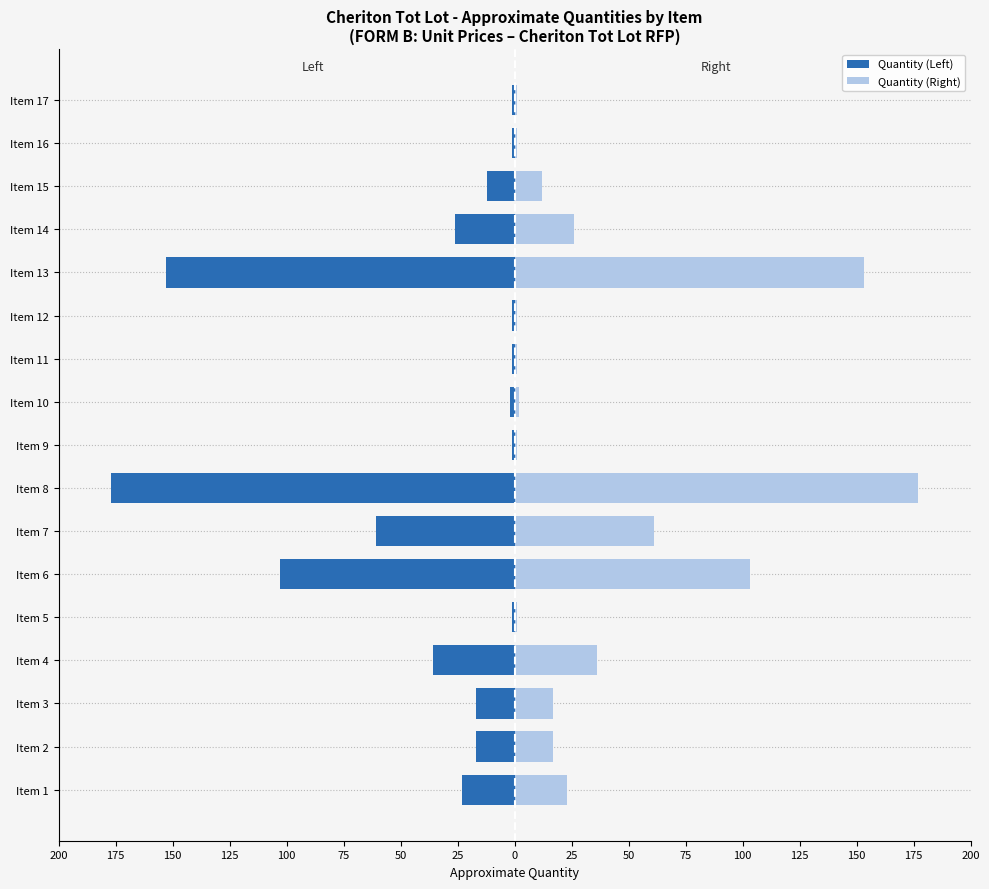

How many groups of bars are there?

17